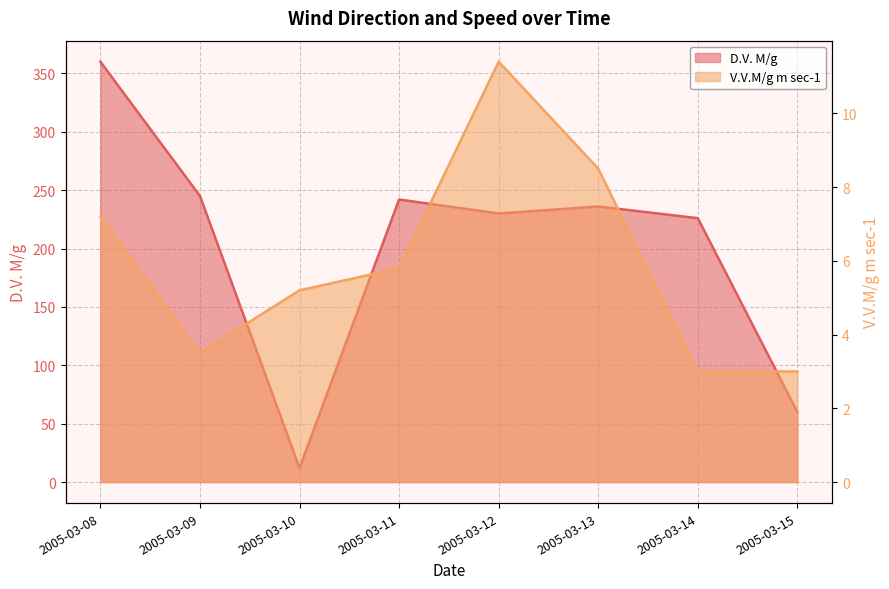

What are all the series names shown in the legend?

D.V. M/g, V.V.M/g m sec-1